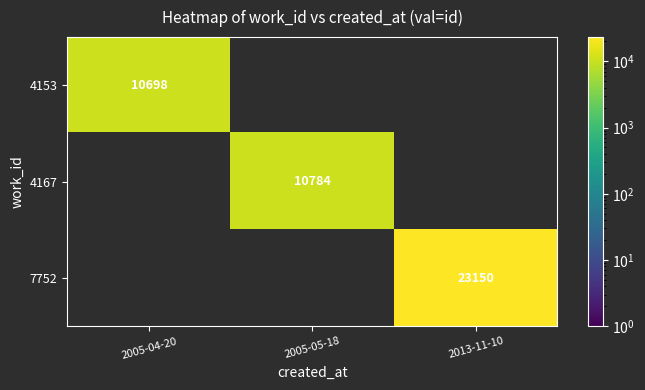

Is it true that 7752 equals 23150 at 2013-11-10?

True